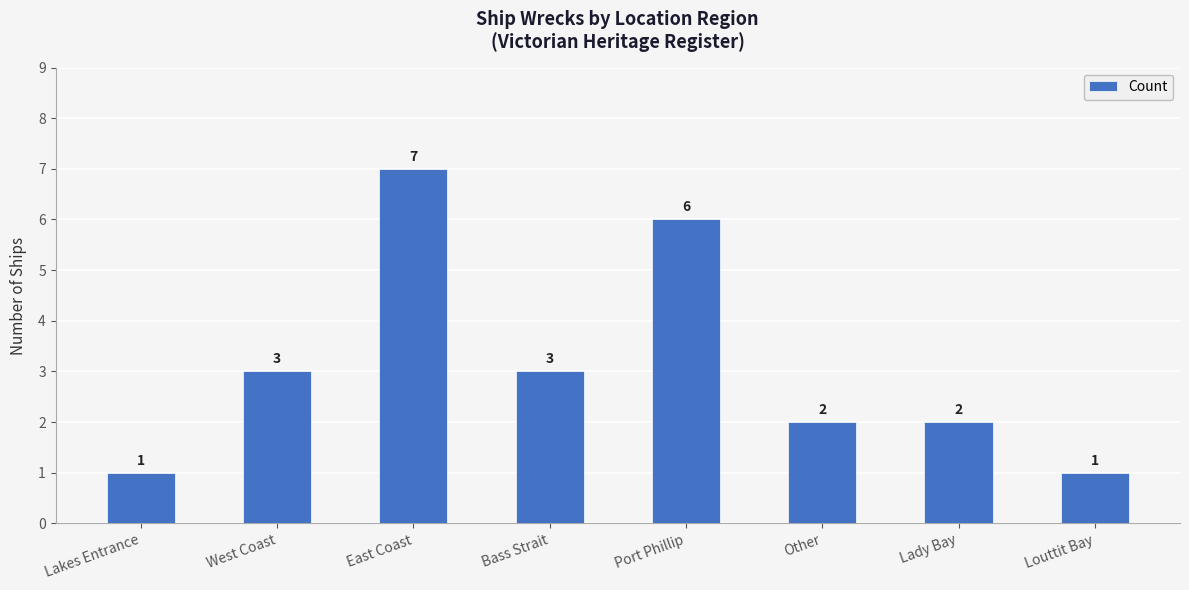

What is the greatest value displayed?

7